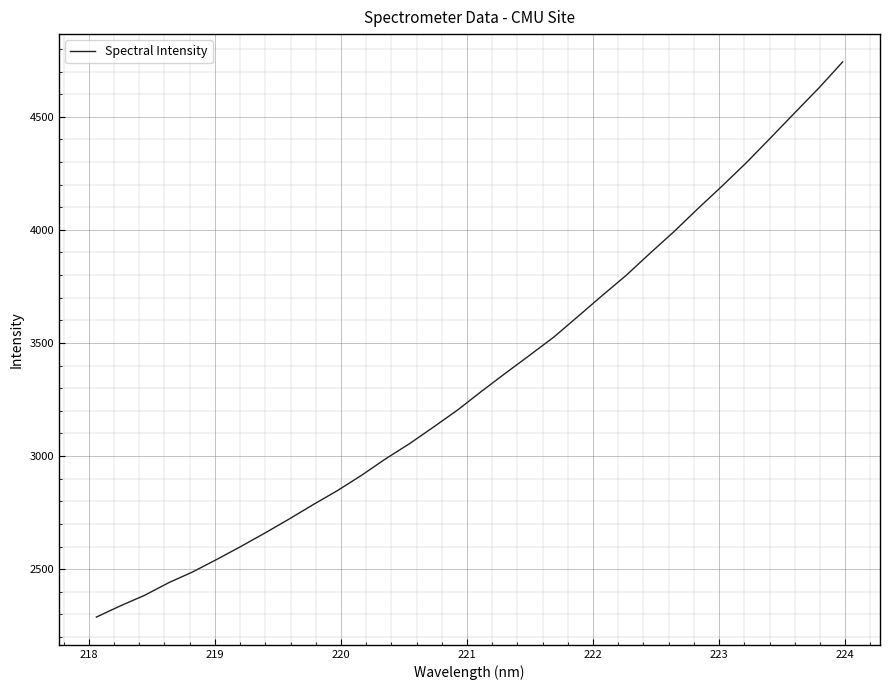

True or false: there are more than 0 points higher than both neighbors.

False